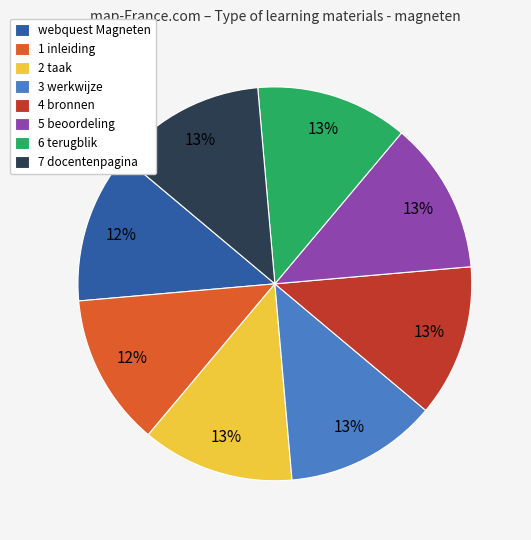

The 7 docentenpagina slice represents 13% of the pie. True or false?

True